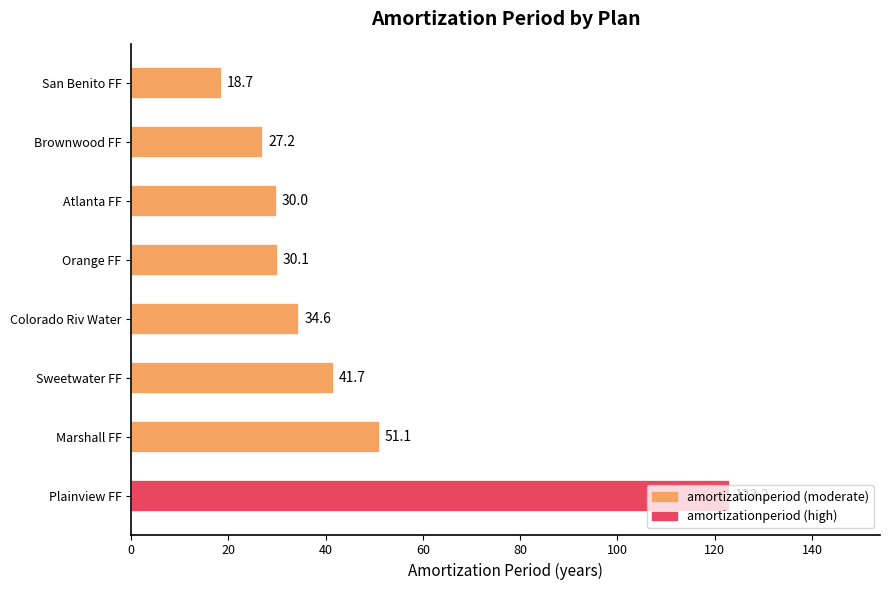

What is the minimum value shown in the chart?

18.7